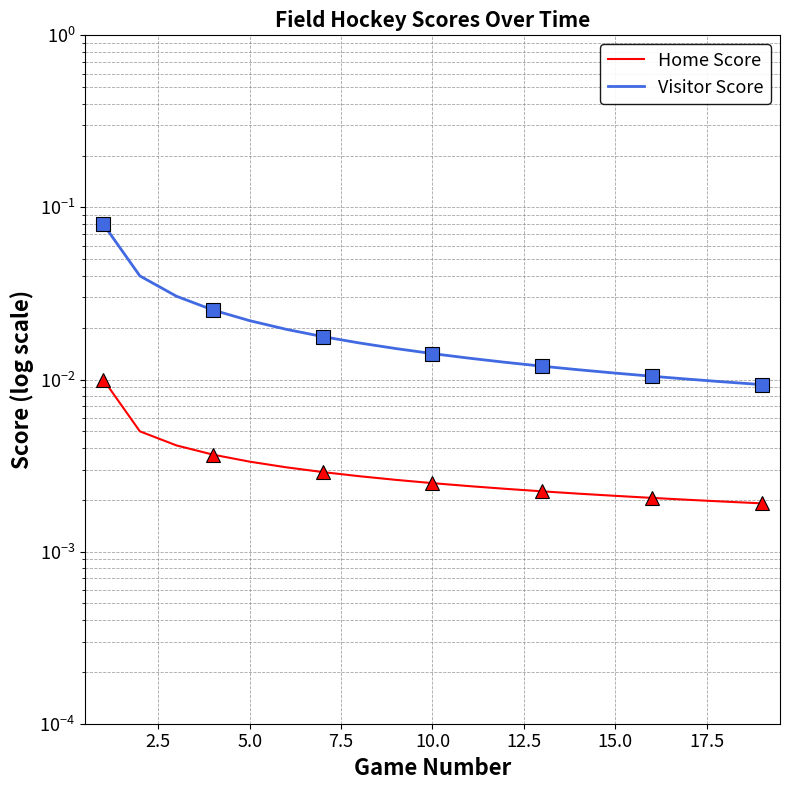

True or false: Visitor Score and Home Score cross at least once.

False